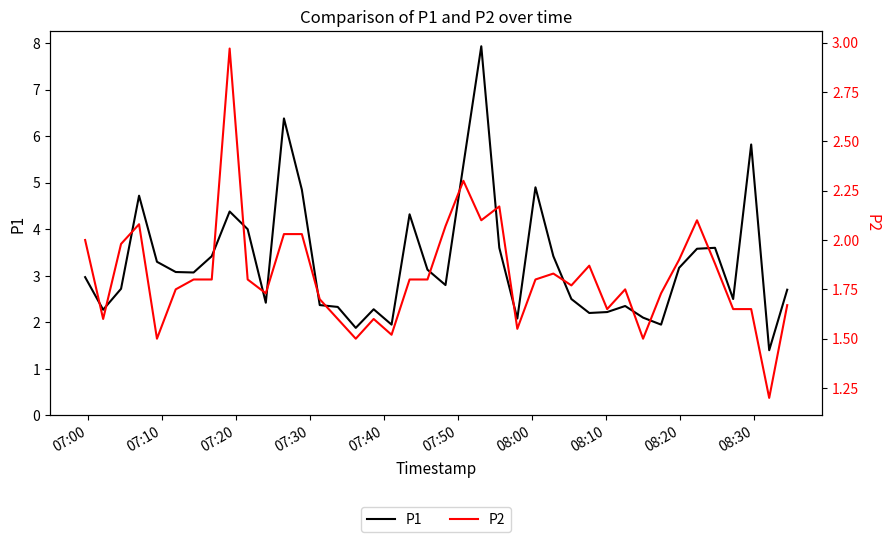

True or false: P1 and P2 cross at least once.

False